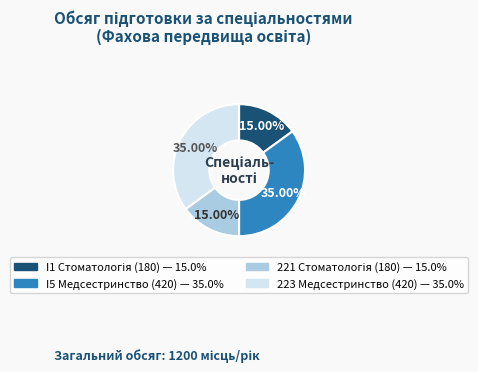

Is there any slice that represents more than half of the pie?

No